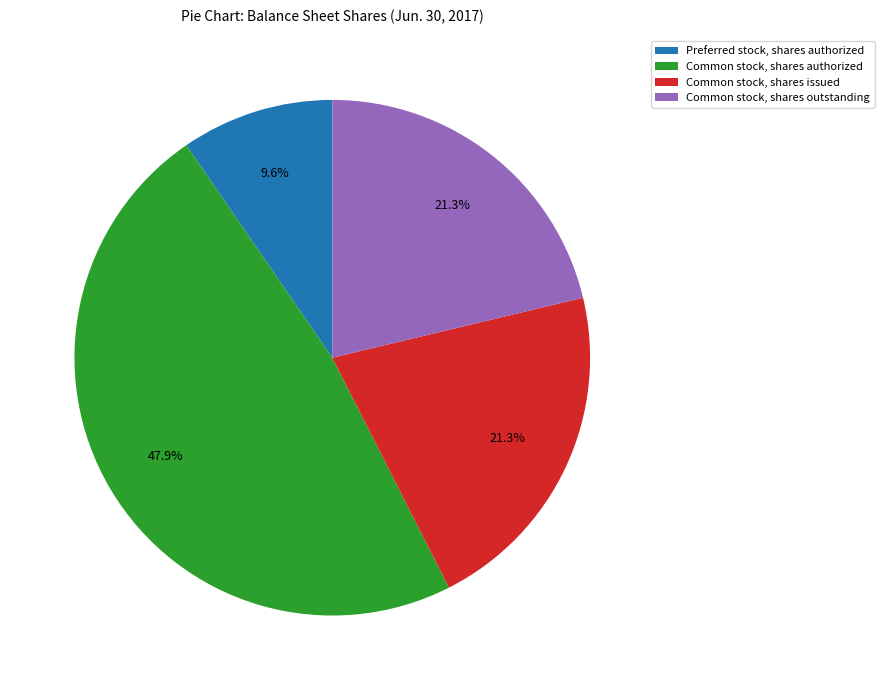

Does Preferred stock, shares authorized represent more than half of the total?

No